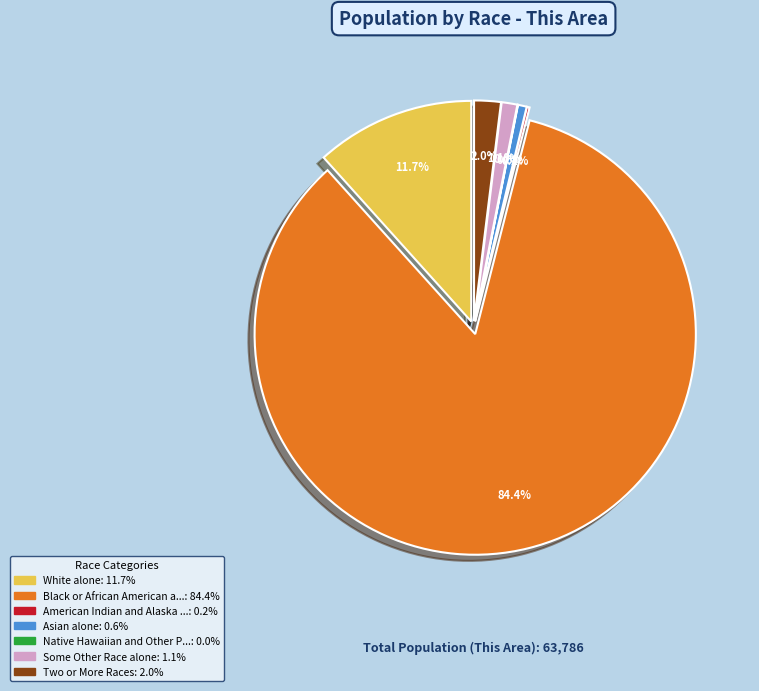

Combined, what portion of the pie is Asian alone and Native Hawaiian and Other Pacific?

0.7%